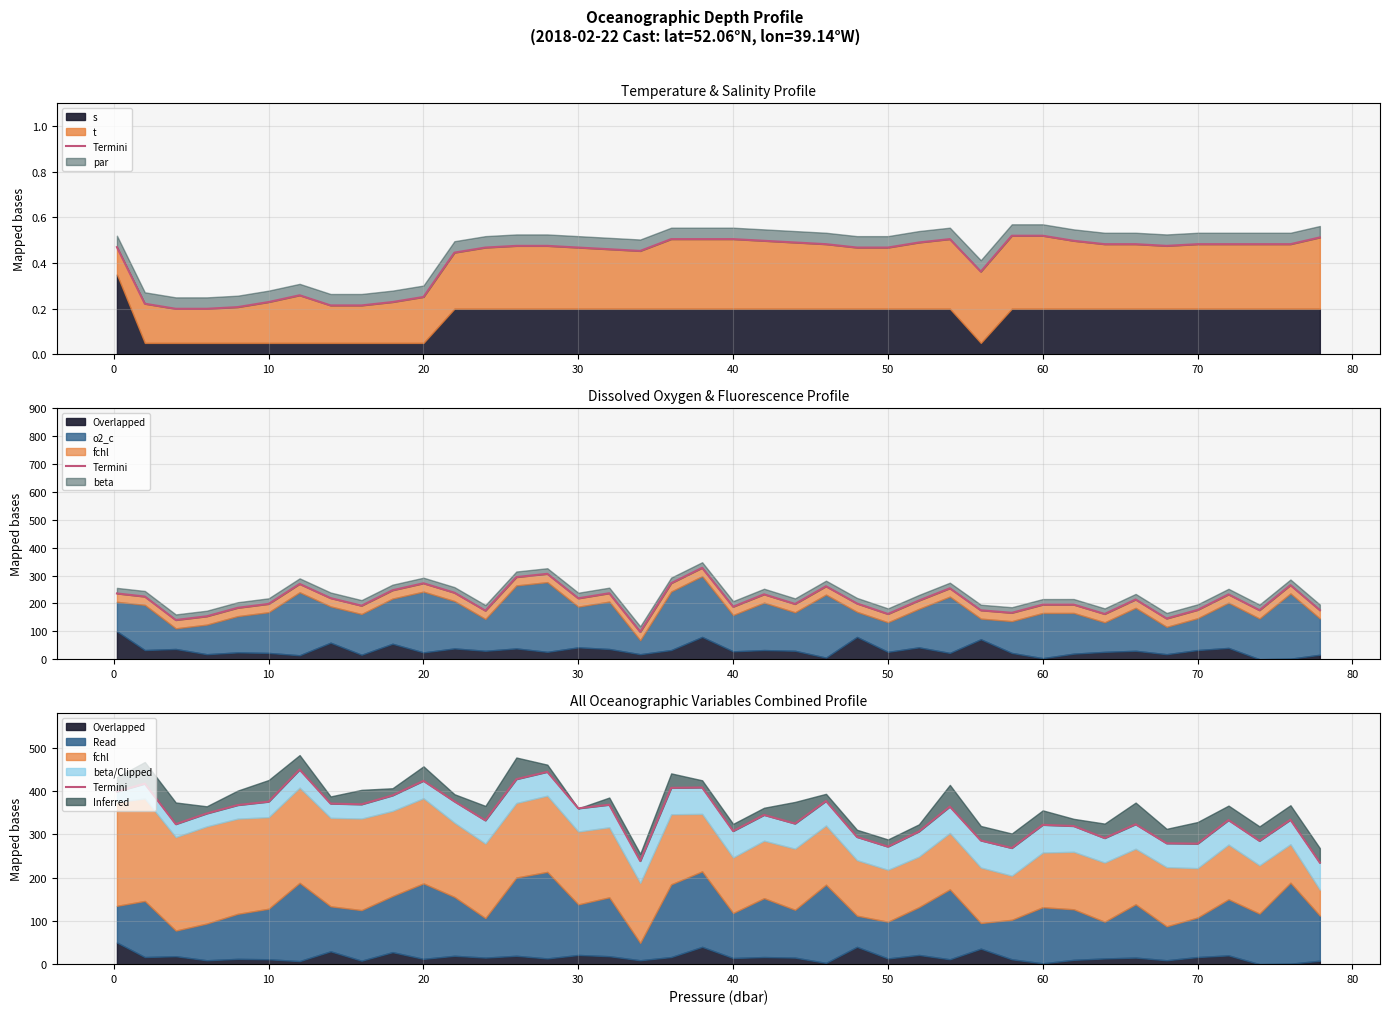

How many values are below 344?

20